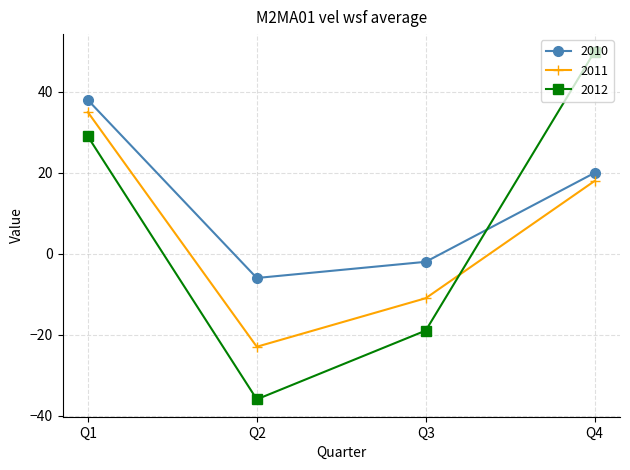

What is the sum of all 2011 values?

19